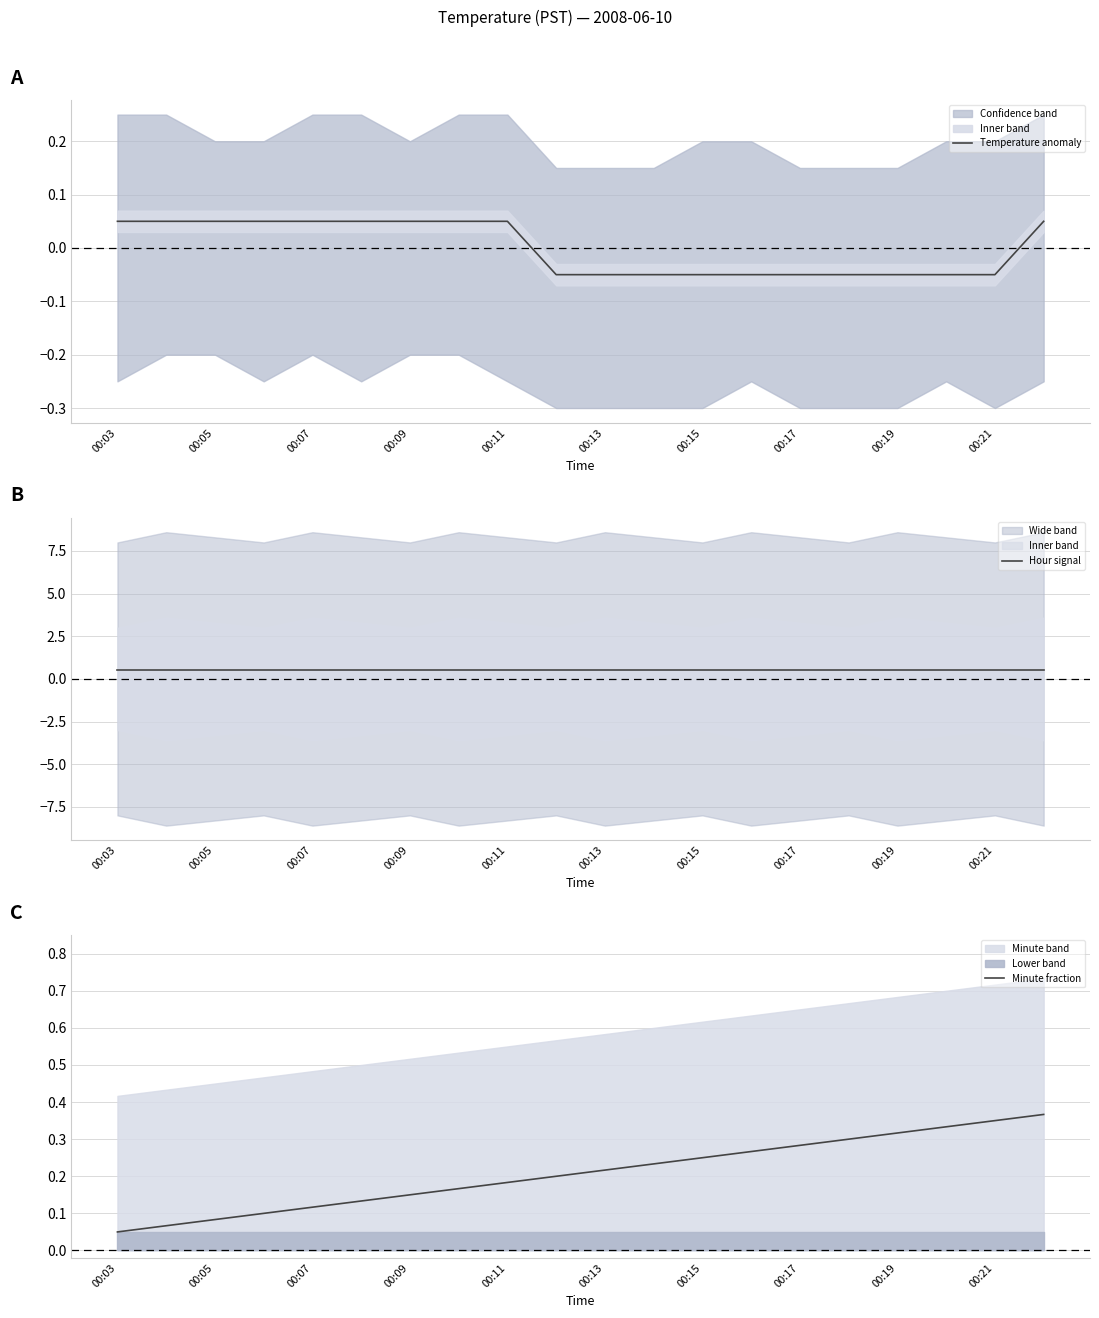

True or false: Temperature anomaly and Hour signal intersect in this chart.

False